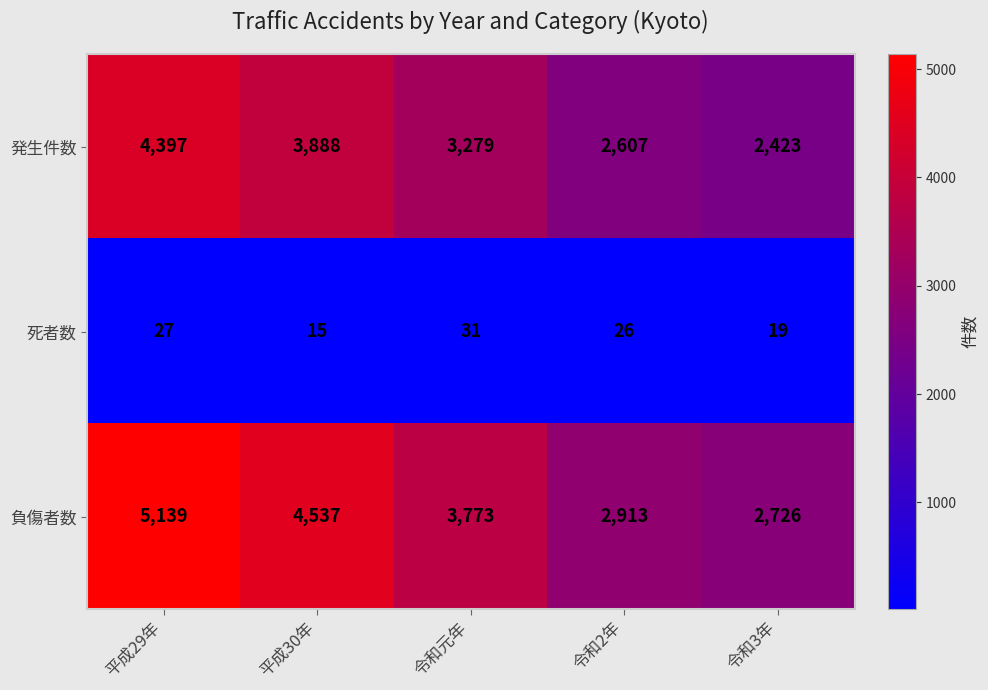

At which label does 負傷者数 first exceed 3773?

平成29年